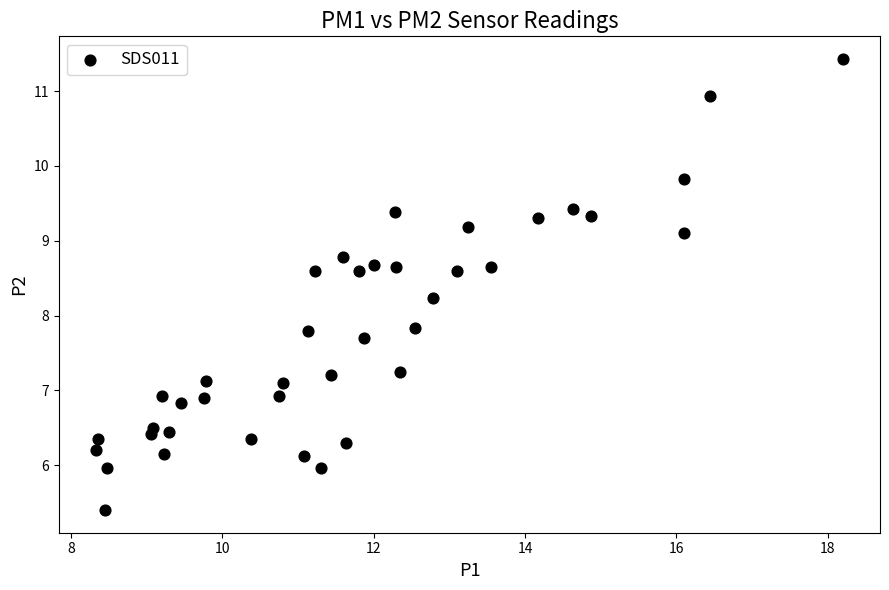

What is the range of X values (max minus min)?

9.9